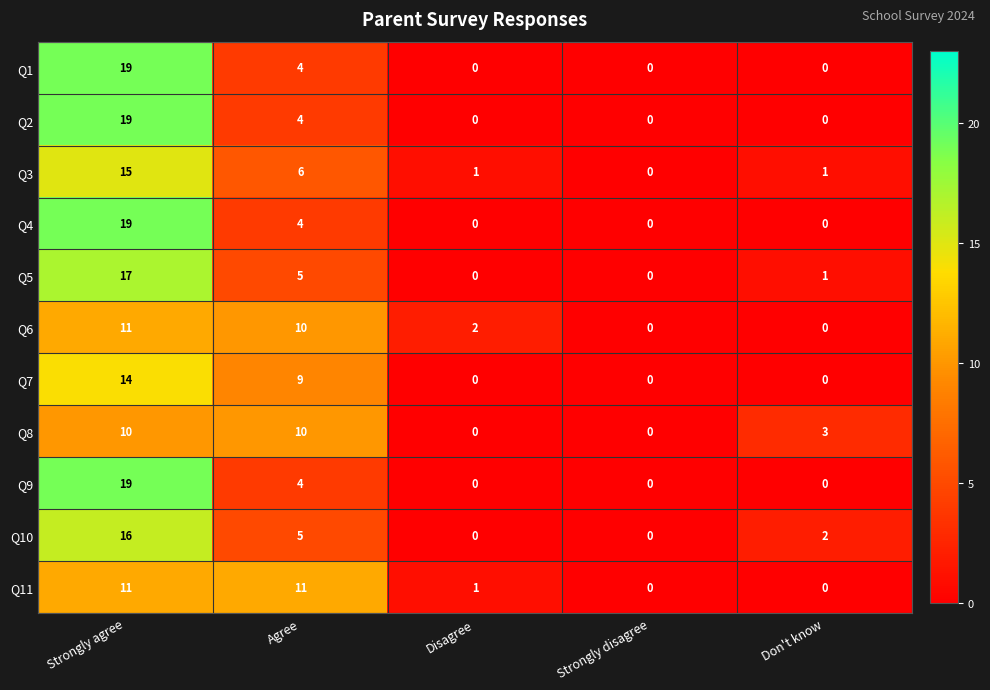

Is it true that Q3 equals 0 at Strongly disagree?

True